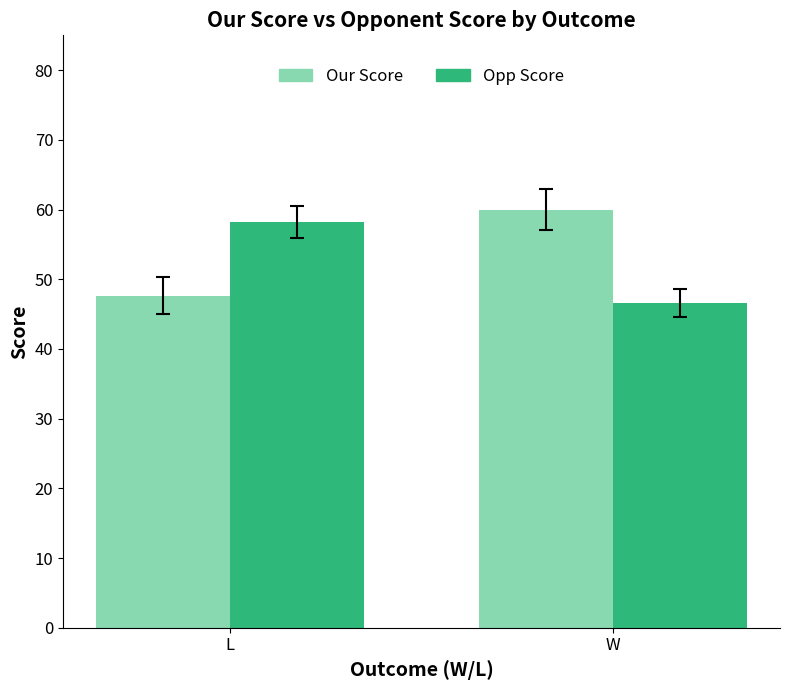

What is the spread (max minus min) of values at W?

13.4